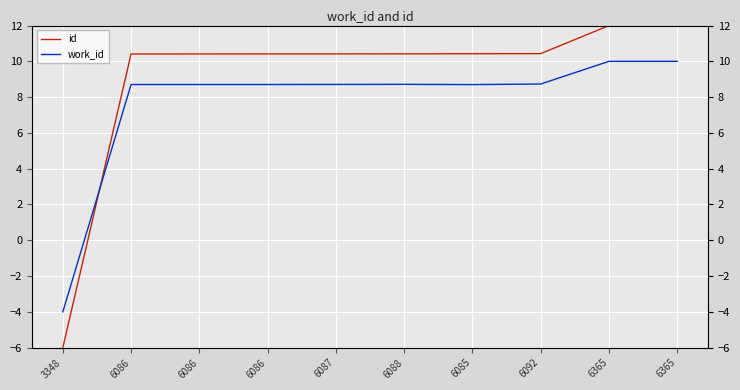

What is the total value across all series at 6086?

19.1